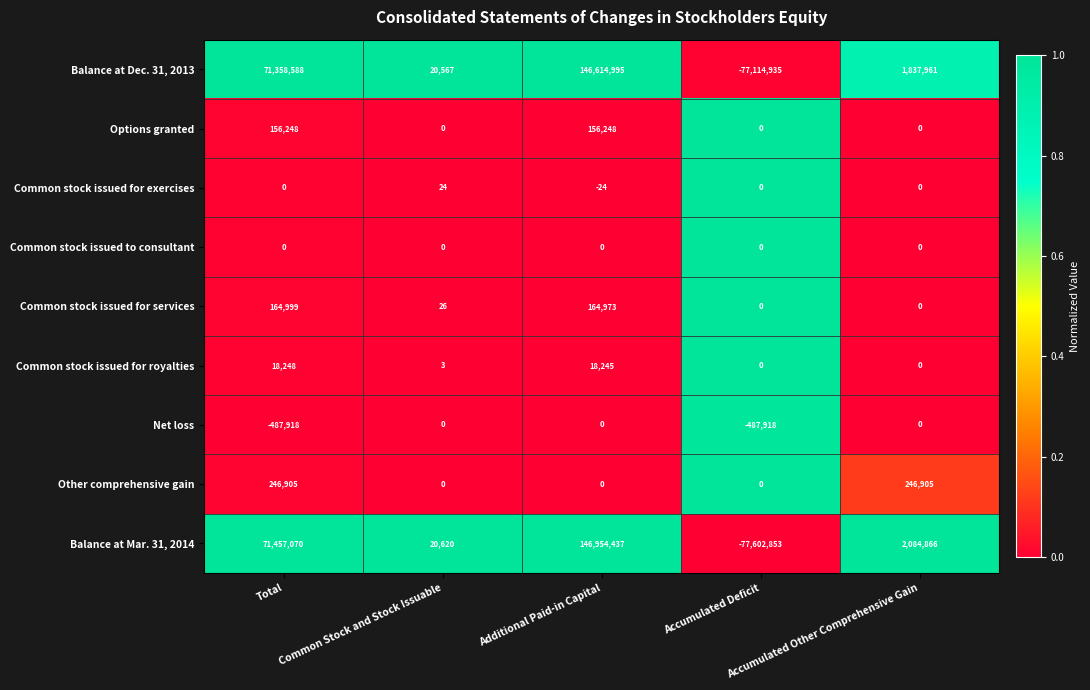

How many Net loss values are between -487918 and 0?

5